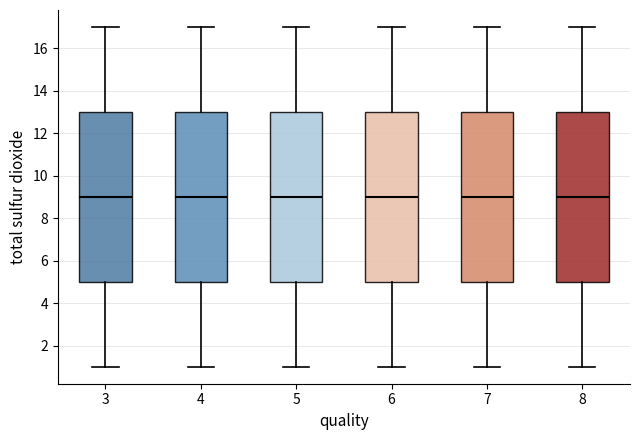

Where is the lower edge of the box at x = 6 on the y-axis? The values are not printed on the chart, so give them approximately, as read against the axis.

5